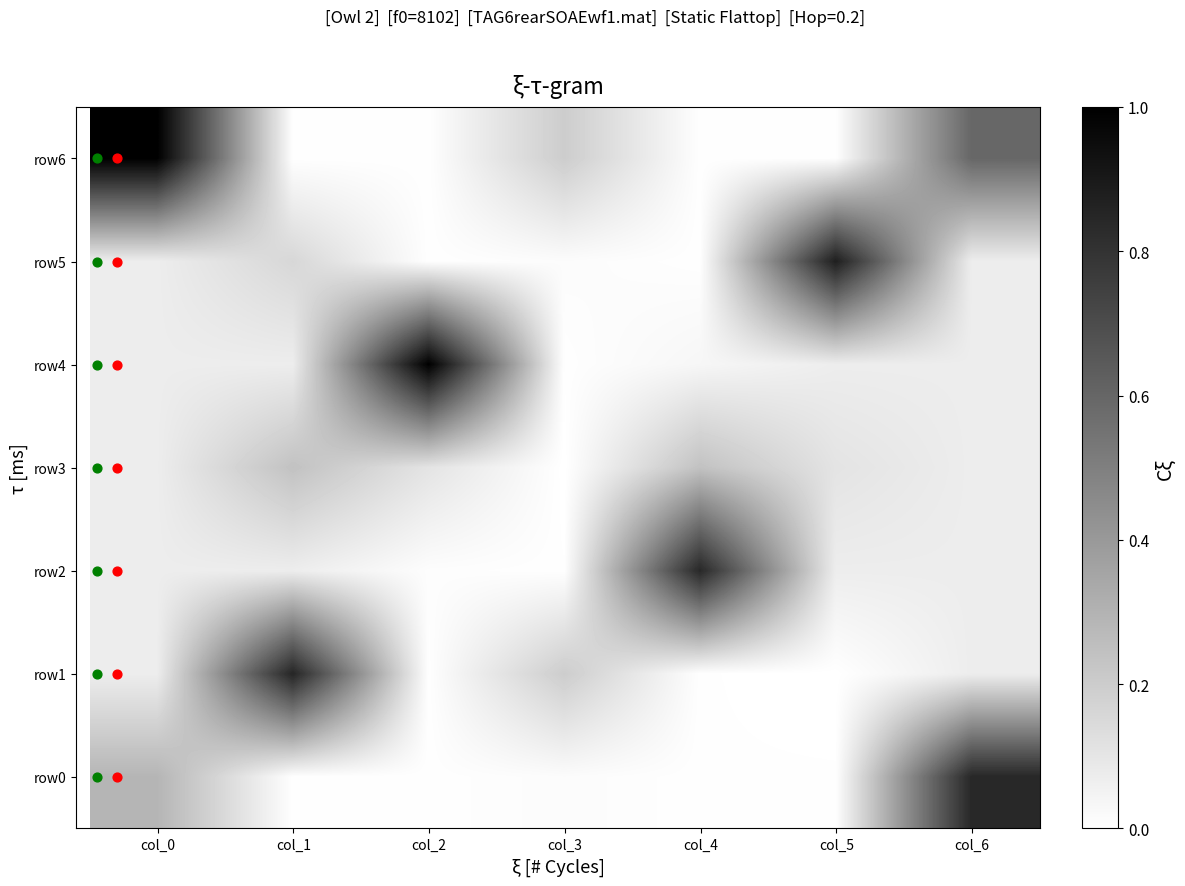

Count the number of data series in this chart.

7